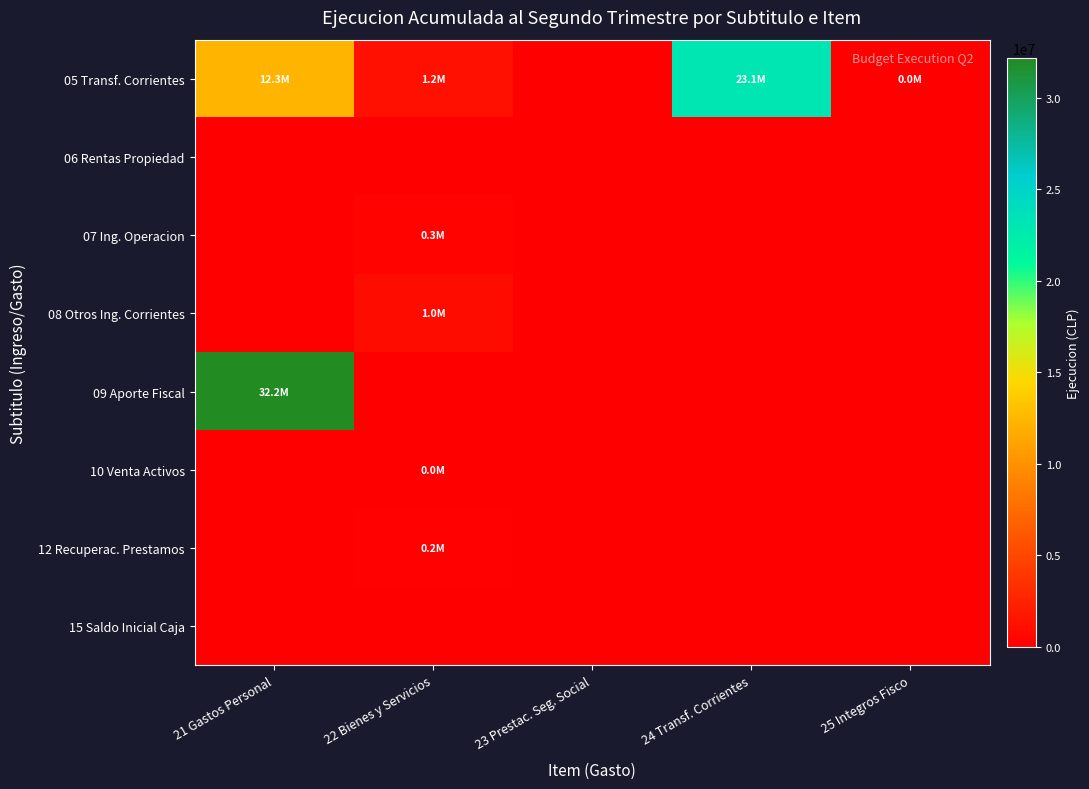

What is the total value across all series at 25 Integros Fisco?

17035